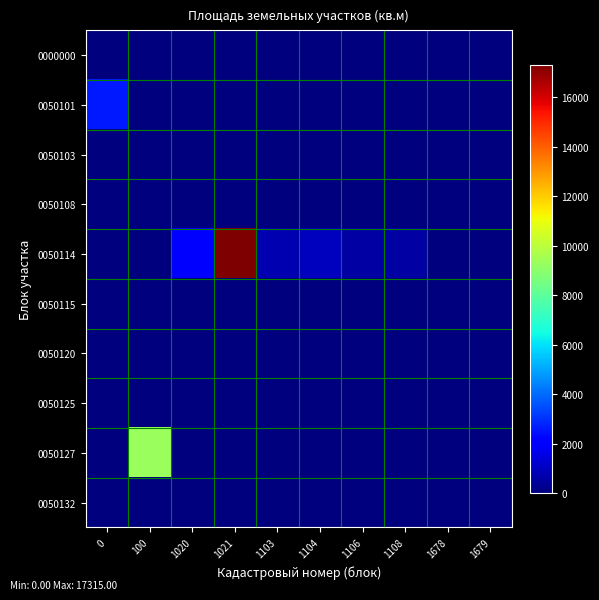

Rank the series by their maximum value, from highest to lowest.

0050114, 0050127, 0050101, 0000000, 0050103, 0050108, 0050115, 0050120, 0050125, 0050132